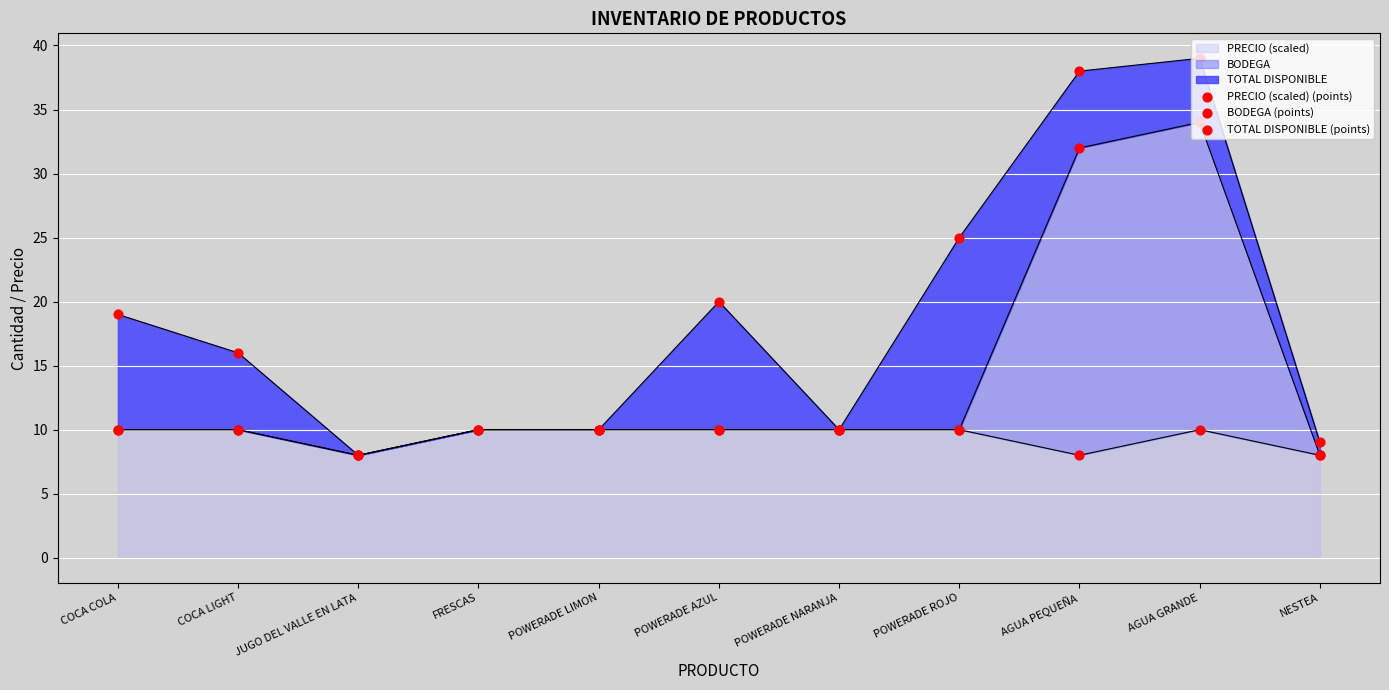

At which category is the sum across all series the highest?

AGUA GRANDE